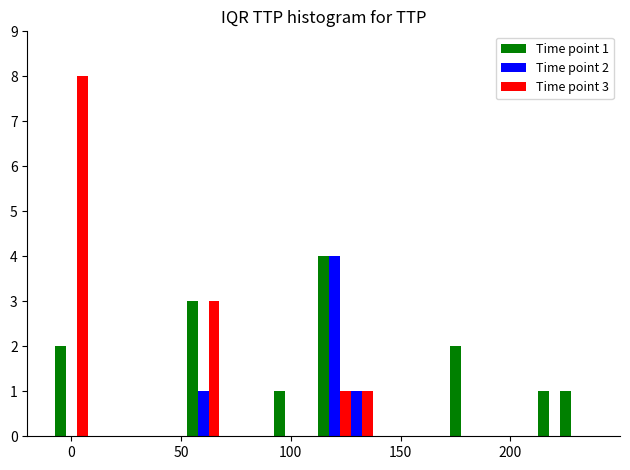

What is the maximum value shown in the chart?

8